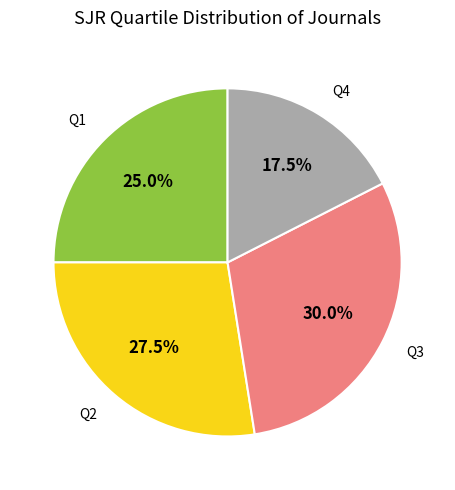

How many slices are in this pie chart?

4